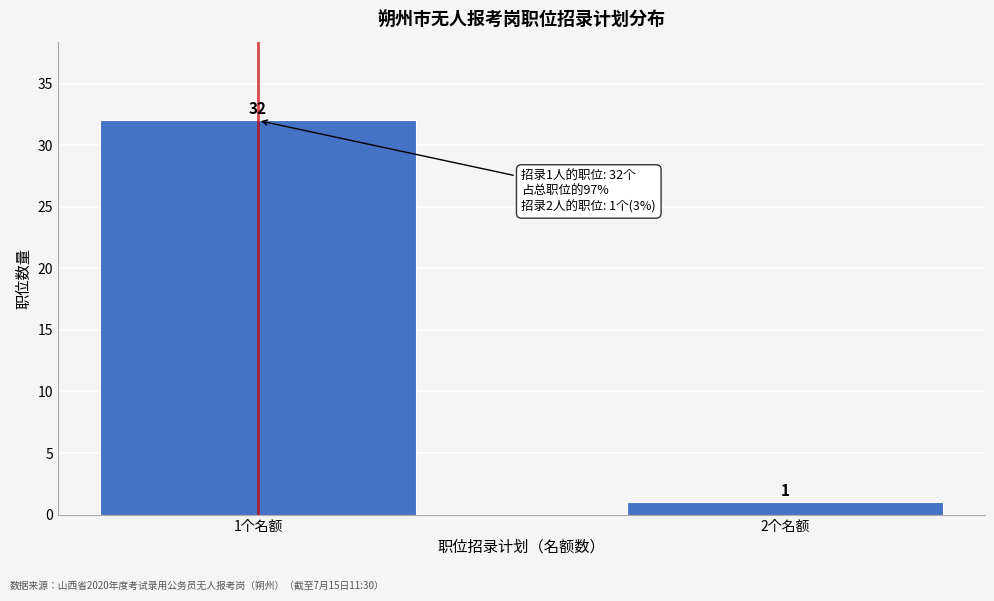

Reading left to right, what are all the values shown in this chart?

1个名额=32	2个名额=1